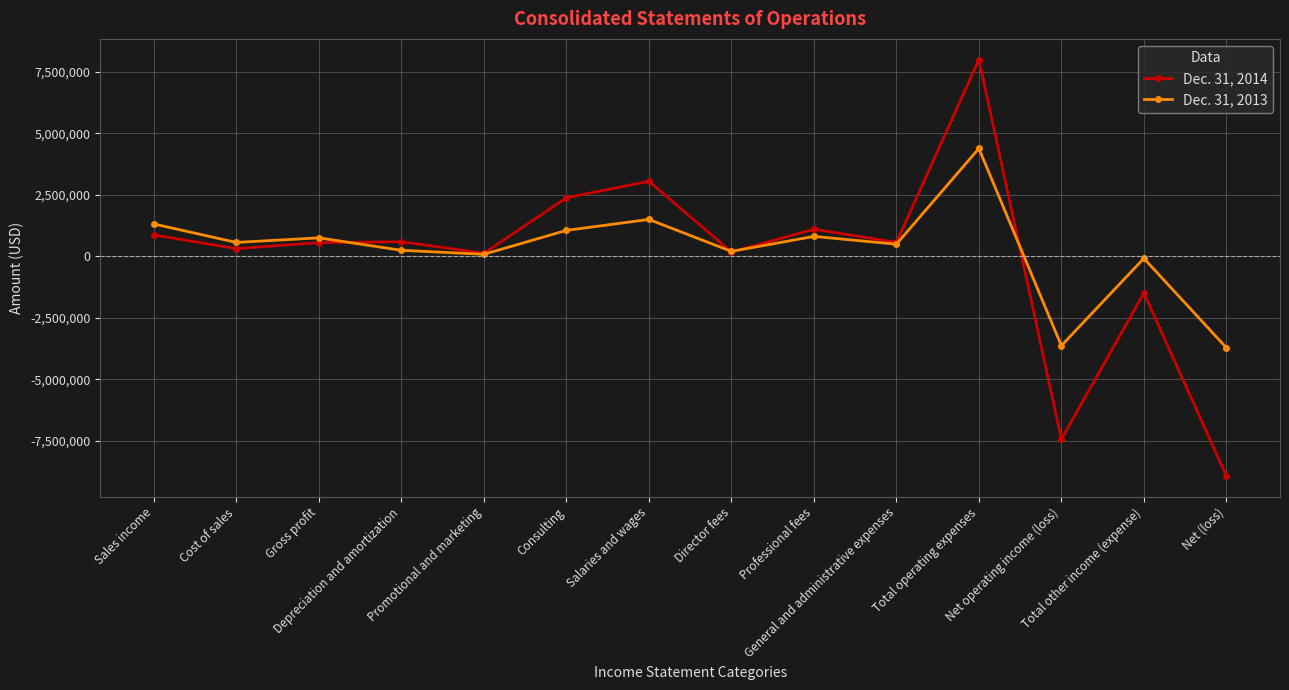

Rank the series by their maximum value, from lowest to highest.

Dec. 31, 2013, Dec. 31, 2014